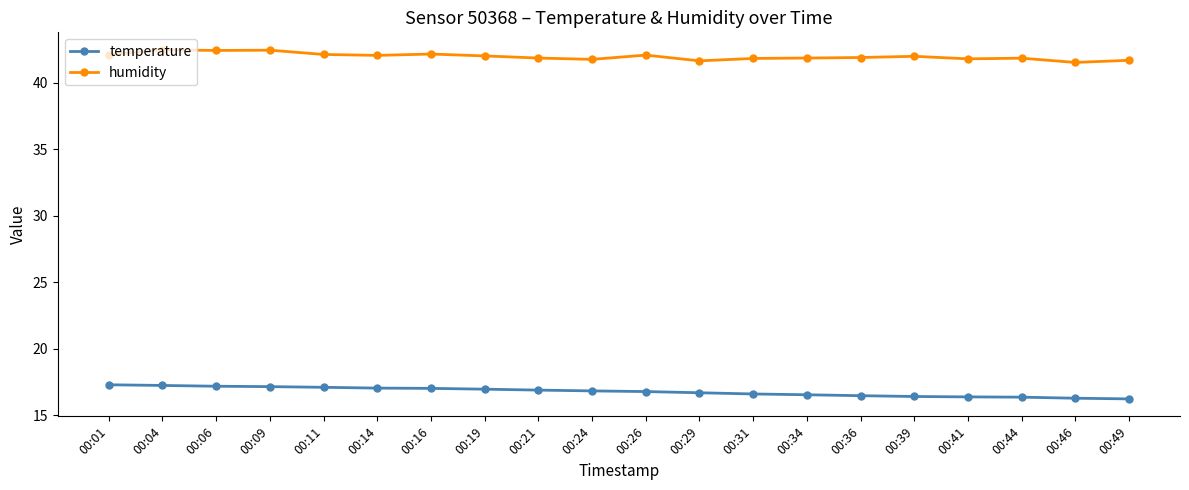

What is the total value across all series at 00:31?

58.4